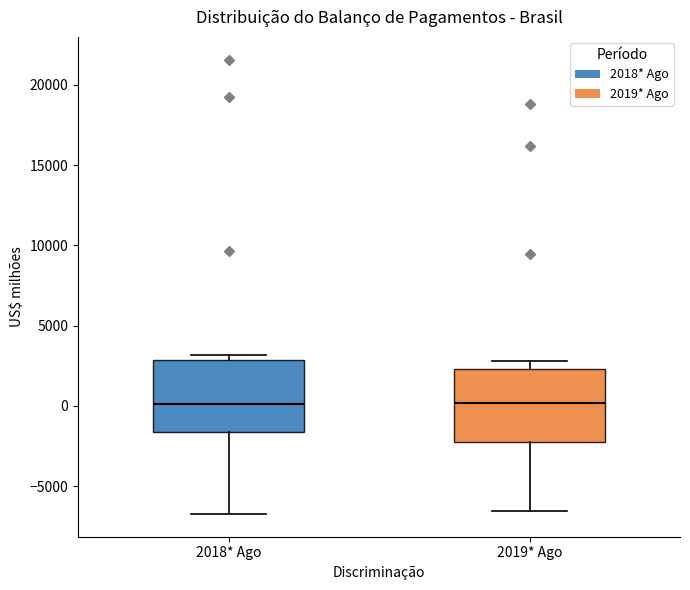

Reading left to right, transcribe this box plot: for each box, give where its median line is, the range the box spans, and where its two whiskers end, as read against the y-axis. The values are not printed on the chart, so give them approximately, as read against the axis.

2018* Ago: median 0, box -1500 to 3000, whiskers -6500 to 3000 (just above the box's upper edge)
2019* Ago: median 0, box -2500 to 2500, whiskers -6500 to 3000